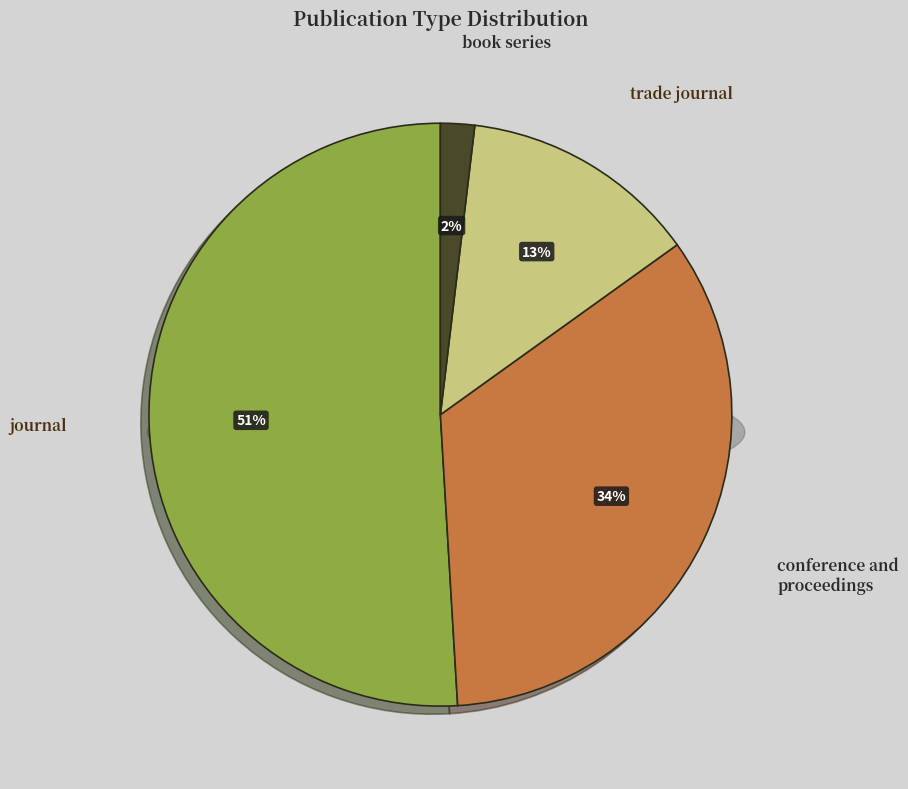

Combined, do trade journal and book series account for over 50%?

No